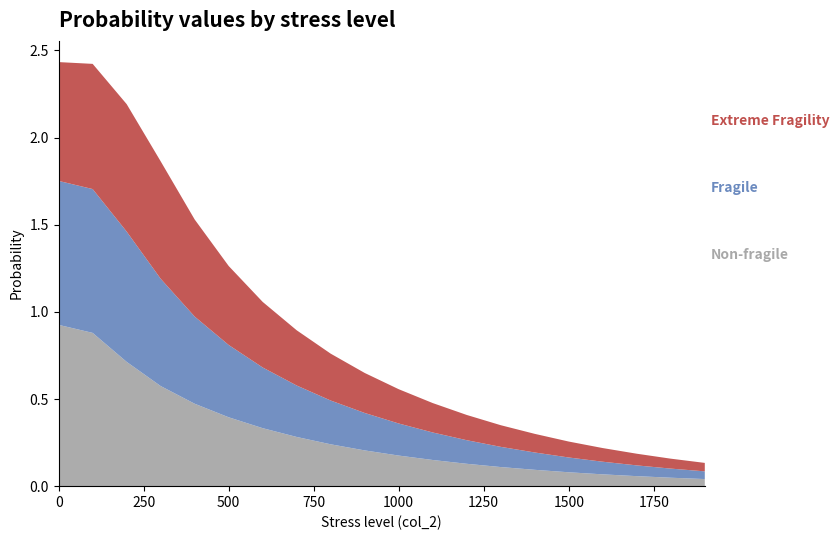

Reading left to right, transcribe all the data shown in this chart.

Non-fragile: 0=0.9	100=0.9	200=0.7	300=0.6	400=0.5	500=0.4	600=0.3	700=0.3	800=0.2	900=0.2	1000=0.2	1100=0.2	1200=0.1	1300=0.1	1400=0.1	1500=0.1	1600=0.1	1700=0.1	1800=0.0	1900=0.0
Fragile: 0=0.8	100=0.8	200=0.7	300=0.6	400=0.5	500=0.4	600=0.3	700=0.3	800=0.3	900=0.2	1000=0.2	1100=0.2	1200=0.1	1300=0.1	1400=0.1	1500=0.1	1600=0.1	1700=0.1	1800=0.1	1900=0.0
Extreme Fragility: 0=0.7	100=0.7	200=0.7	300=0.7	400=0.6	500=0.5	600=0.4	700=0.3	800=0.3	900=0.2	1000=0.2	1100=0.2	1200=0.1	1300=0.1	1400=0.1	1500=0.1	1600=0.1	1700=0.1	1800=0.1	1900=0.0